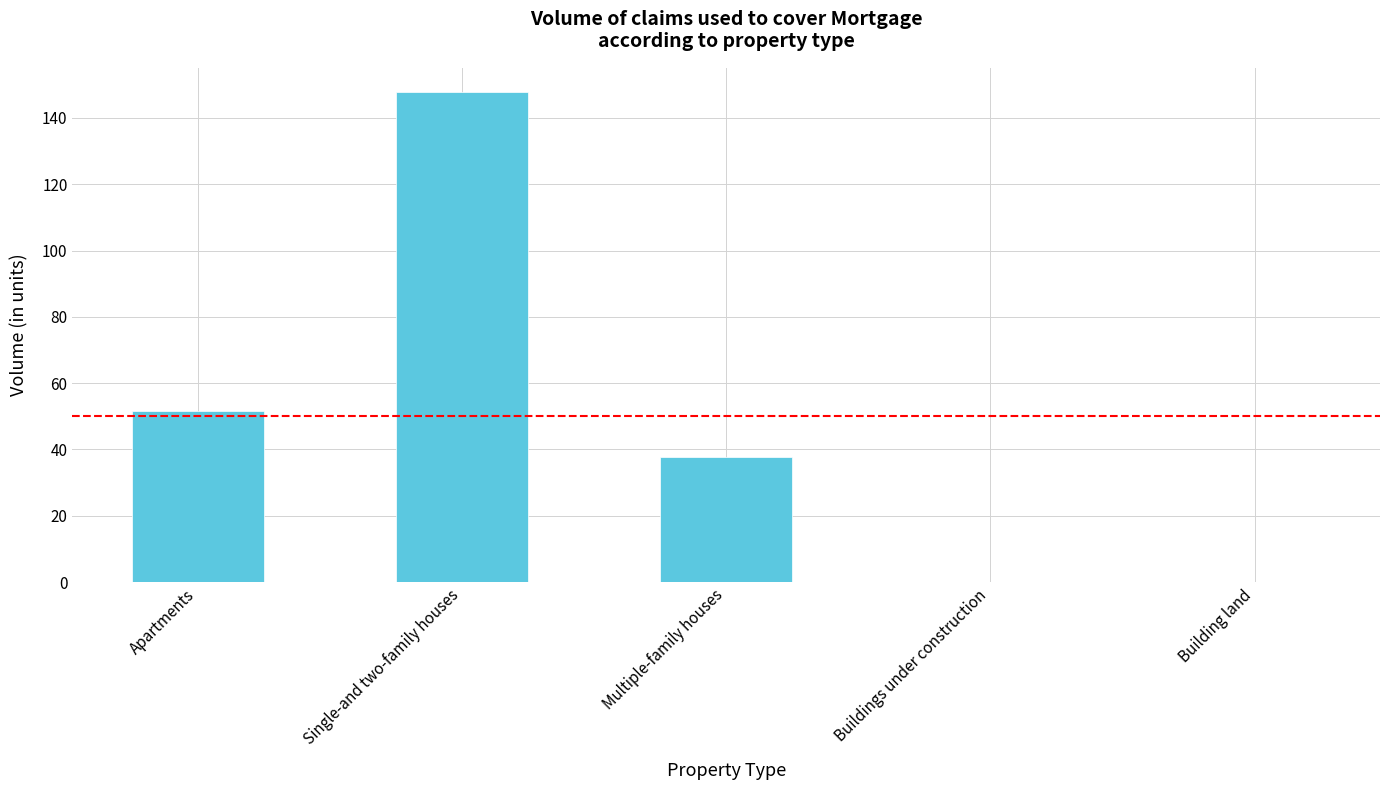

What is the greatest value displayed?

147.7